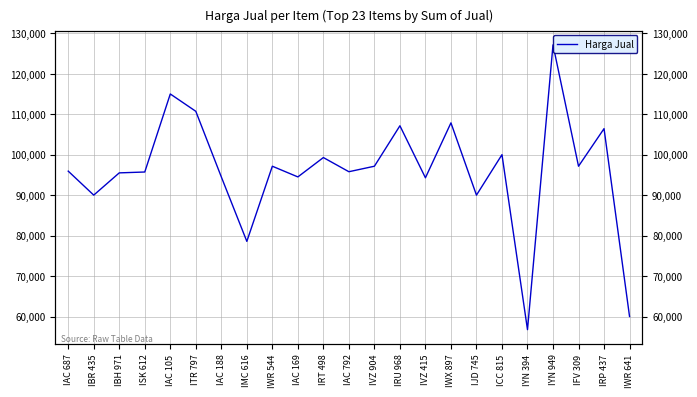

What is the label of the 10th point from the right?

IRU 968